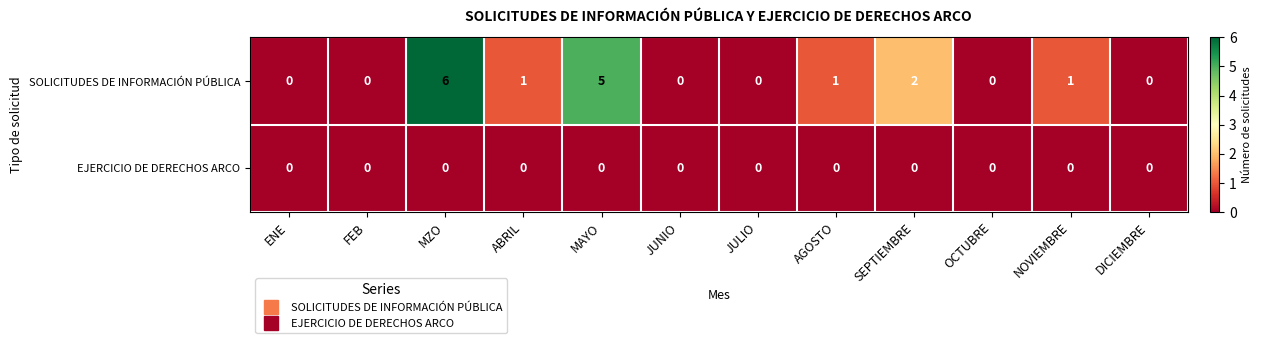

Which series has the largest range (max minus min)?

SOLICITUDES DE INFORMACIÓN PÚBLICA